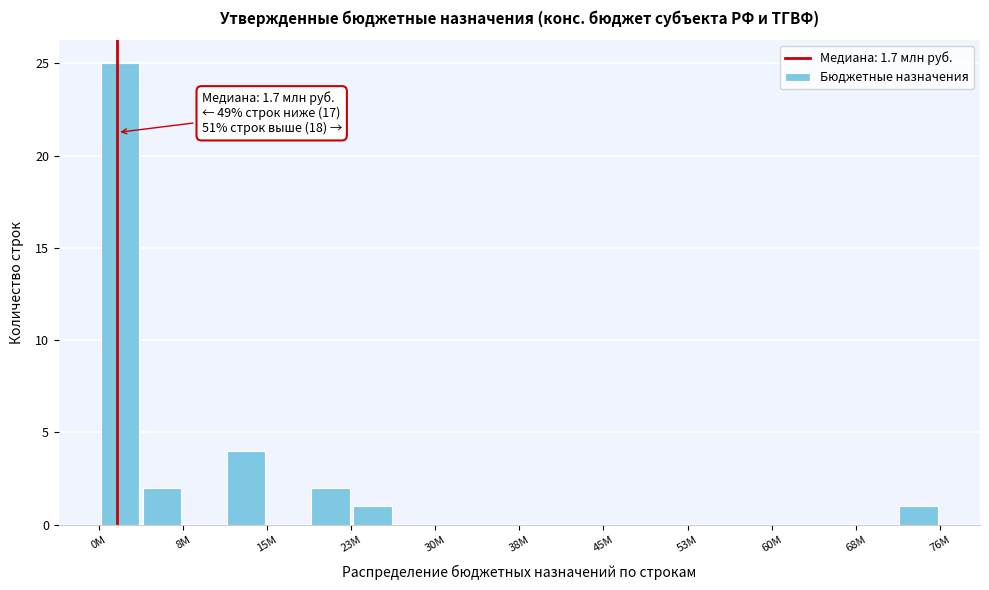

Around what value on the x-axis is the tallest bar? Give the approximate position of its centre, as read against the axis.

2